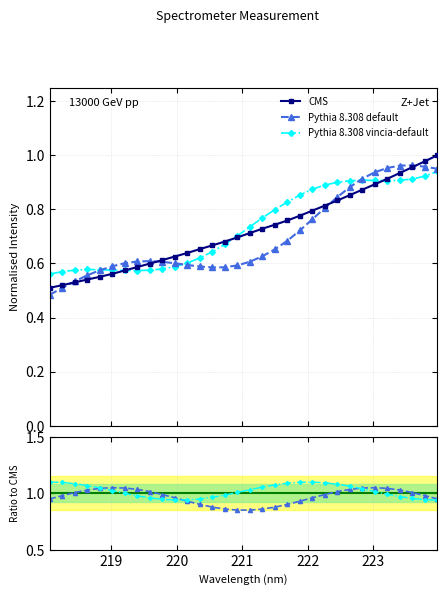

What is the label of the 20th point from the right?

220.3533